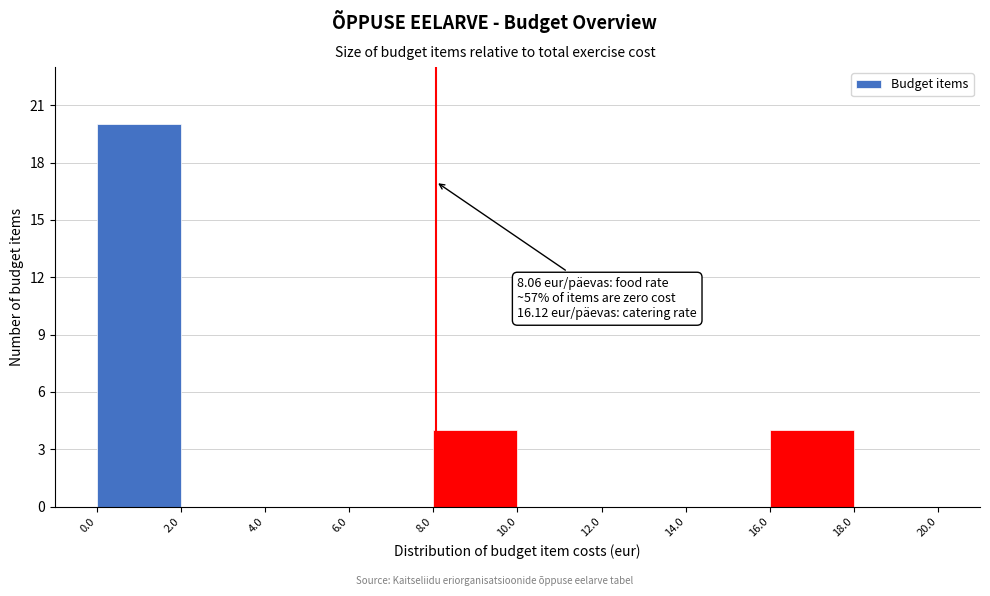

Which range on the x-axis has the tallest bar?

0.0 to 2.0